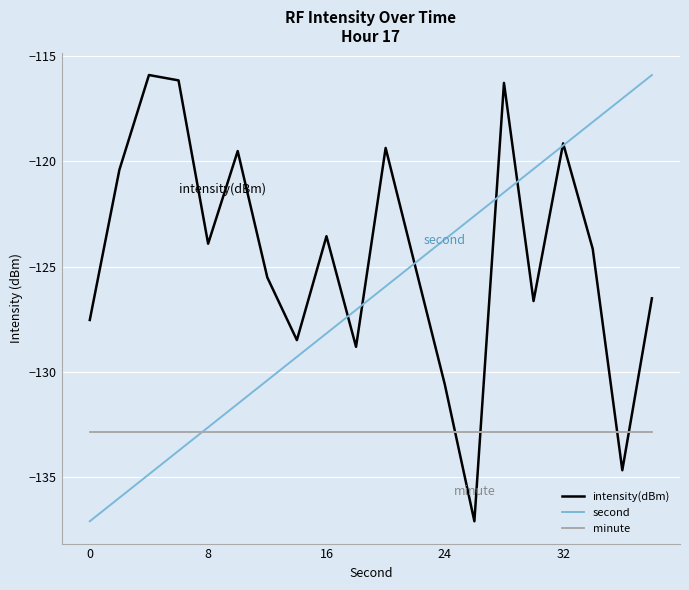

After their last crossing, which series has the higher values: minute or intensity(dBm)?

intensity(dBm)